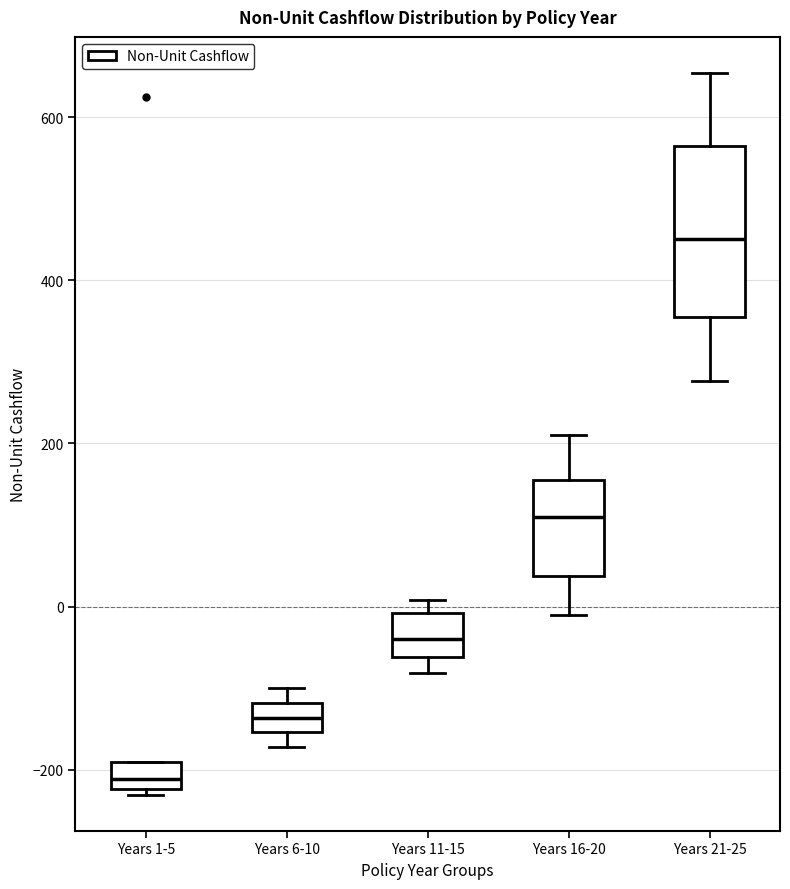

Reading left to right, read every box against the y-axis: the position of its median line, the range the box covers, and the ends of its whiskers. The values are not printed on the chart, so give them approximately, as read against the axis.

Years 1-5: median -220 (inside the box), box -220 to -200, whiskers -240 to -200
Years 6-10: median -140, box -160 to -120, whiskers -180 to -100
Years 11-15: median -40, box -60 to 0, whiskers -80 to 0 (just above the box's upper edge)
Years 16-20: median 100, box 40 to 160, whiskers 0 to 220
Years 21-25: median 460, box 360 to 560, whiskers 280 to 660